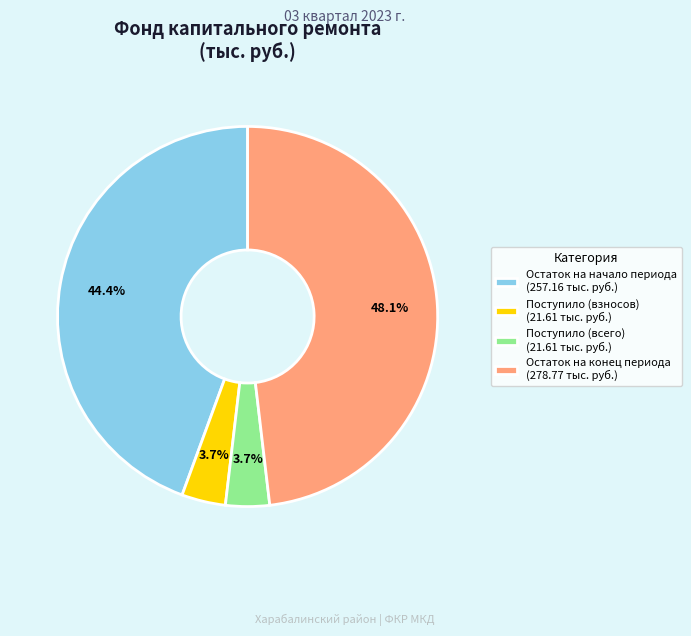

What is the largest slice in the pie chart?

Остаток на конец периода (278.77 тыс. руб.)